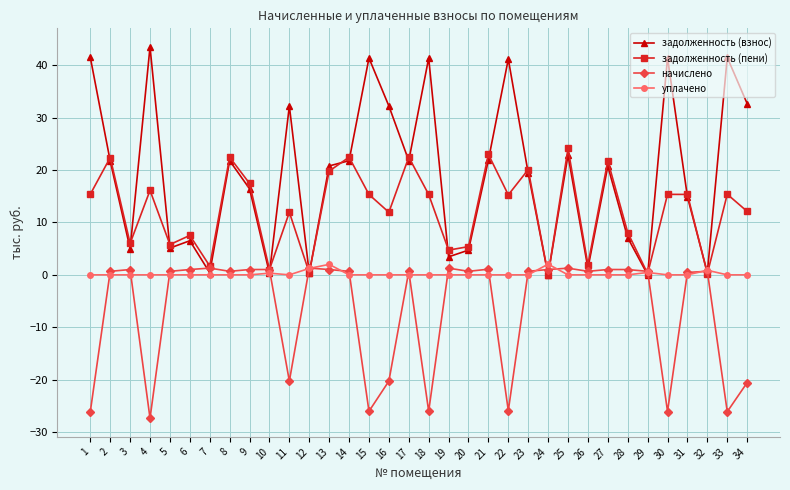

Between which two adjacent categories do уплачено and задолженность (пени) first intersect?

11 and 12